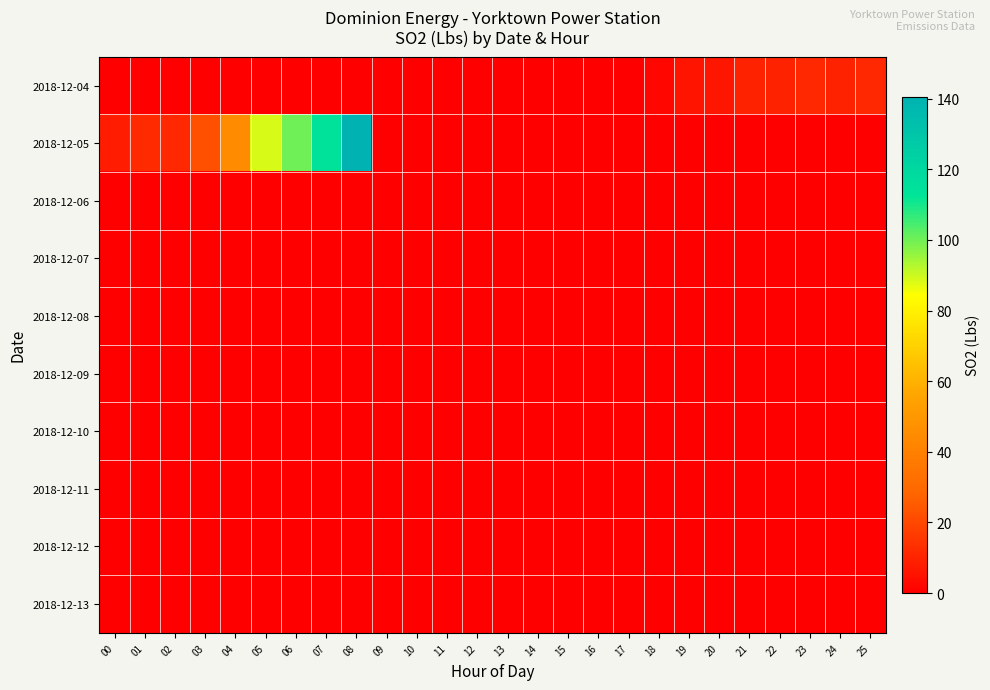

Which has a higher value, 24 or 03?

24